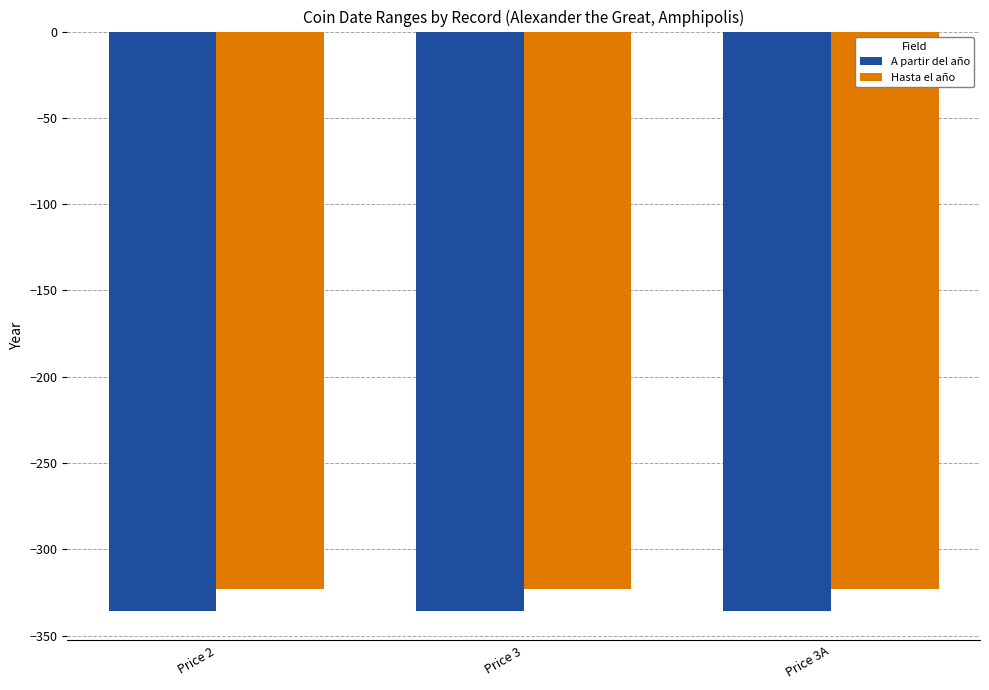

What is the maximum value shown in the chart?

-323